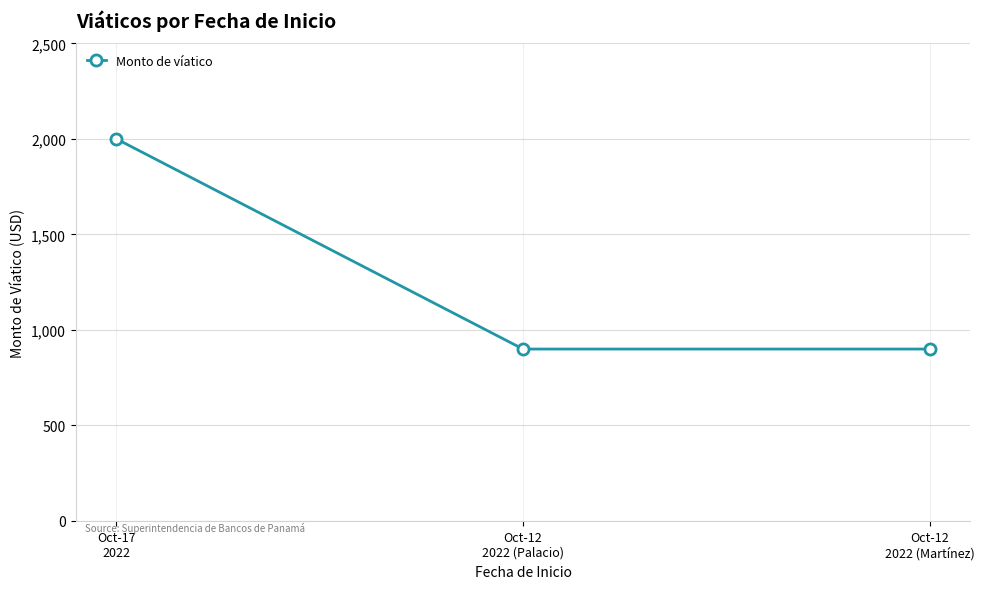

What is the average value?

1267